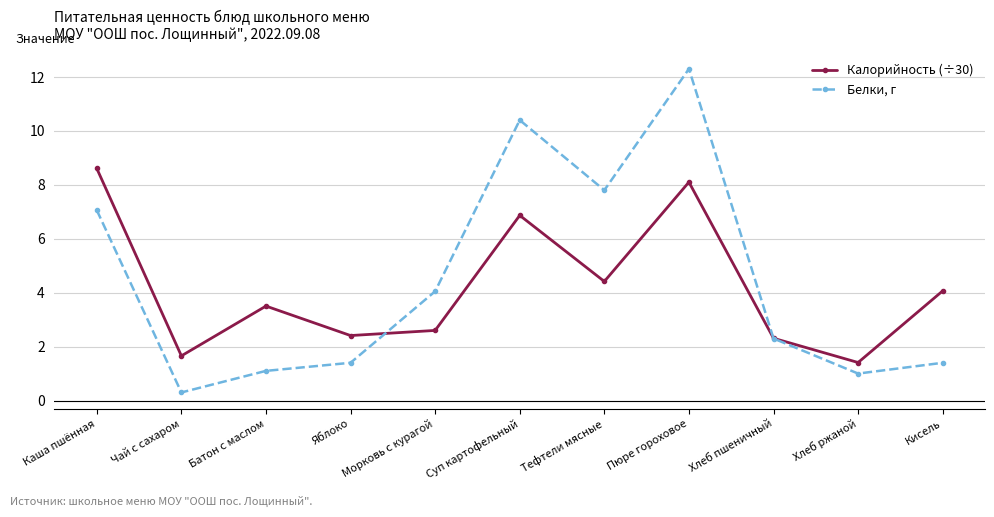

Is it true that Калорийность (÷30) equals 1.2 at Тефтели мясные?

False